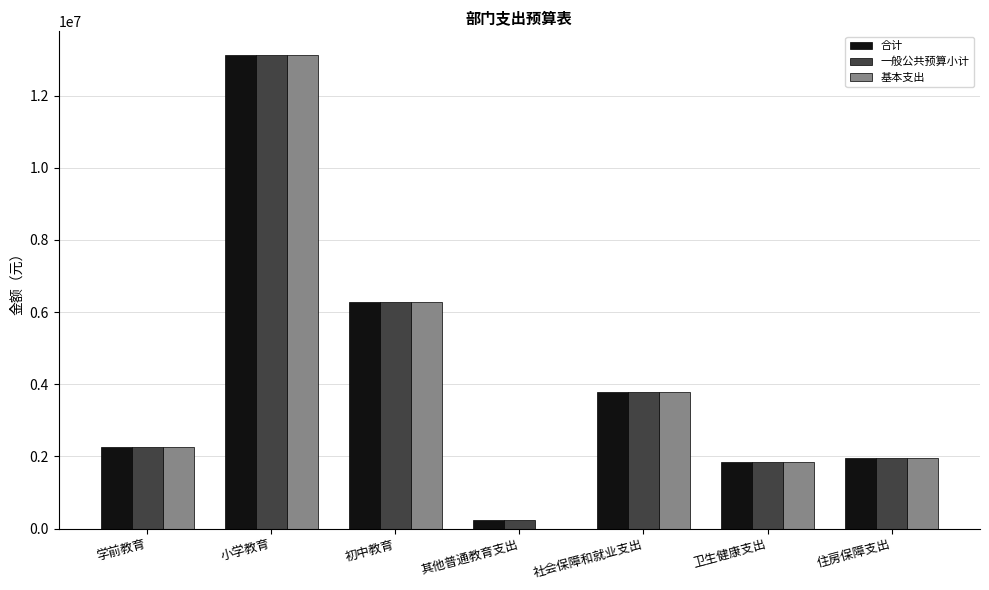

What is the average value of the 合计 series?

4215571.3